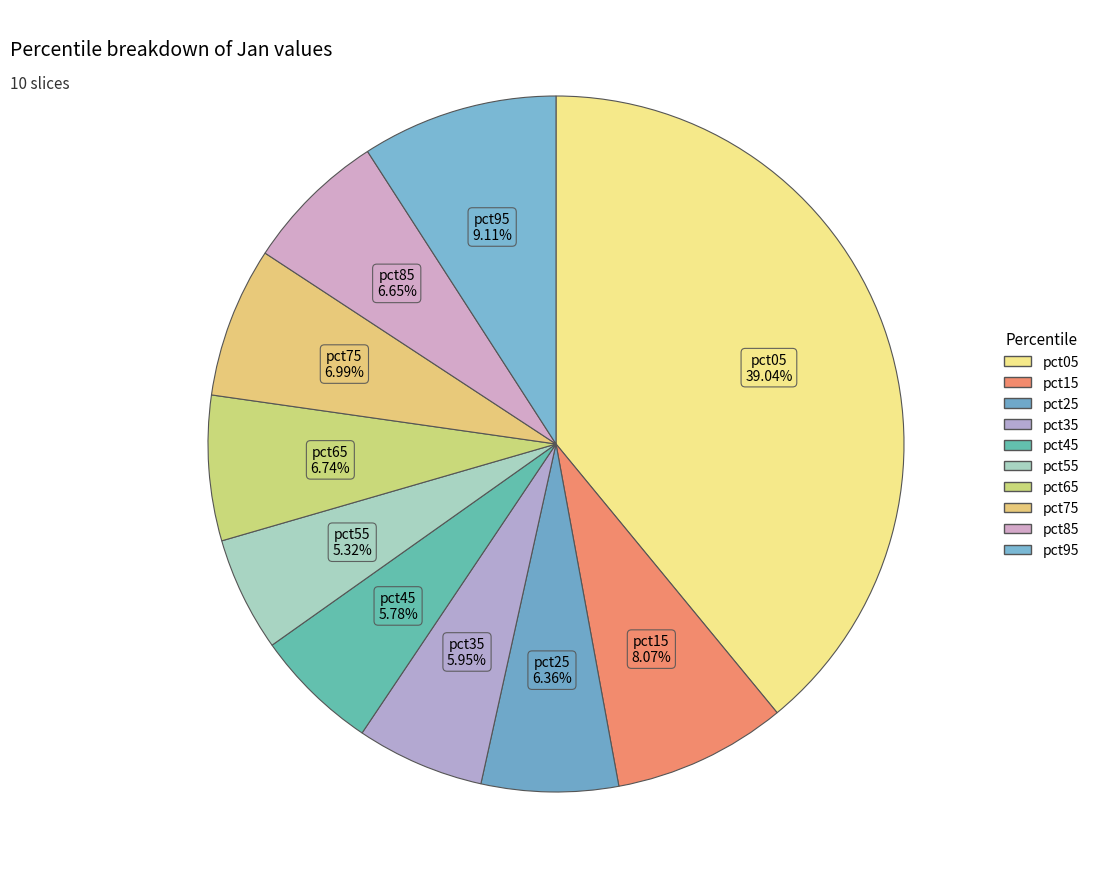

How many slices are in this pie chart?

10